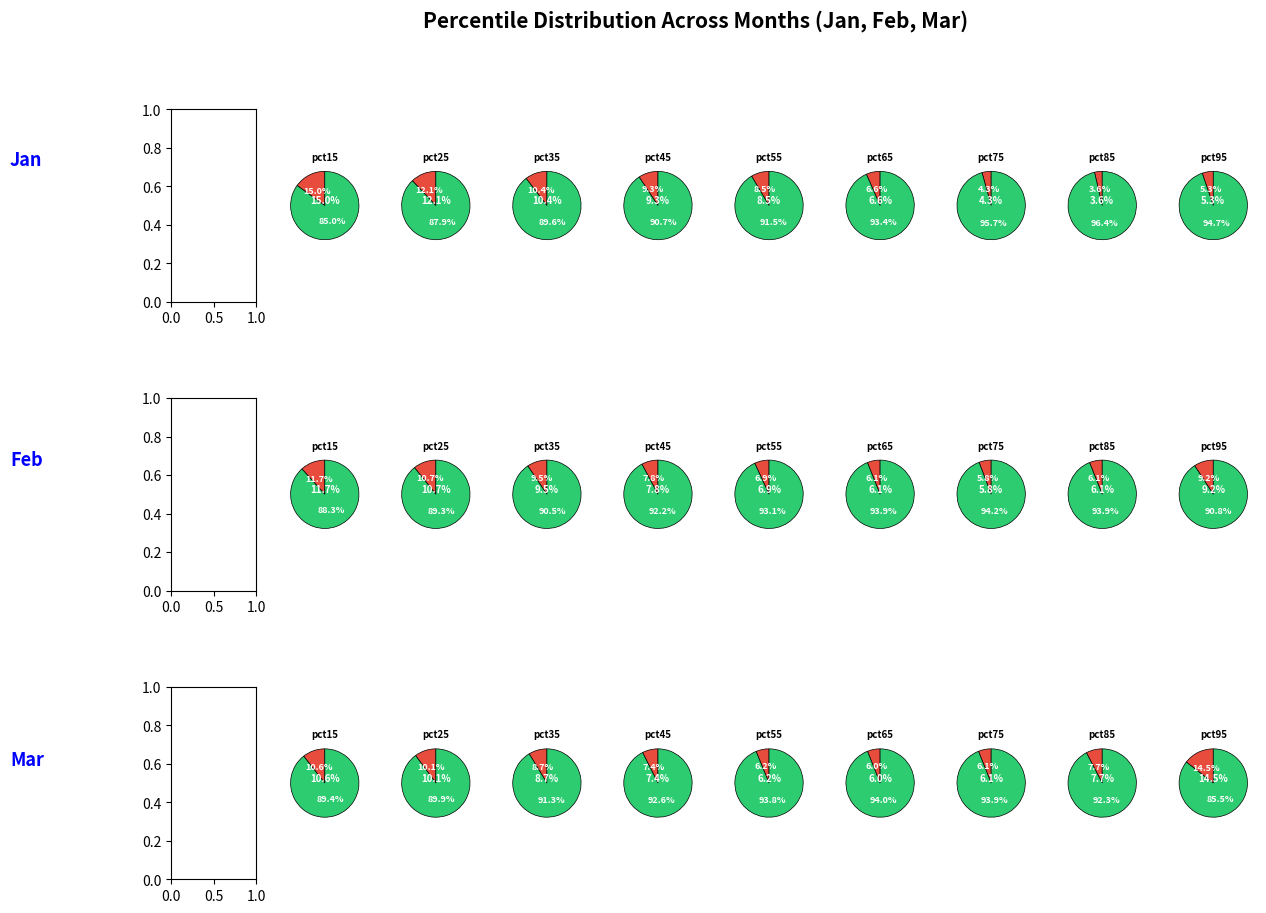

Combined, do feb_values and mar_values account for over 50%?

No